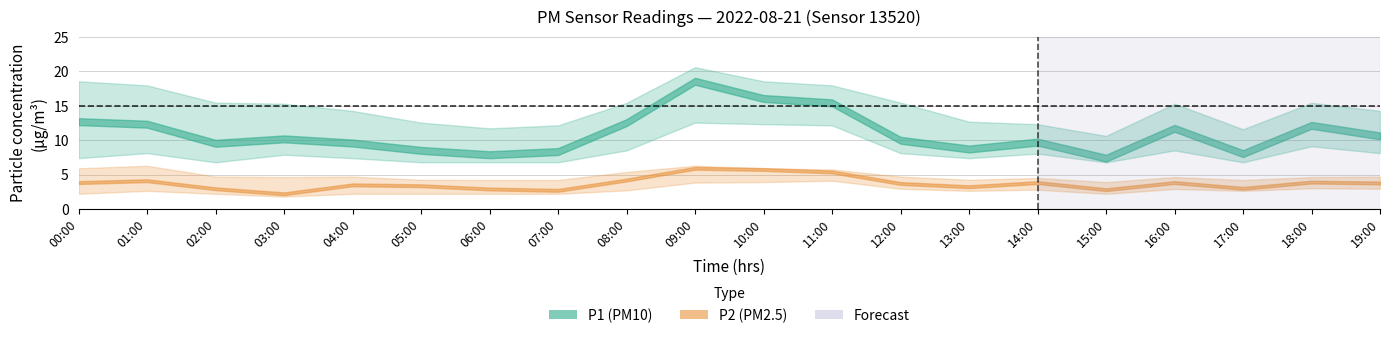

True or false: P1_upper and P1 cross at least once.

False